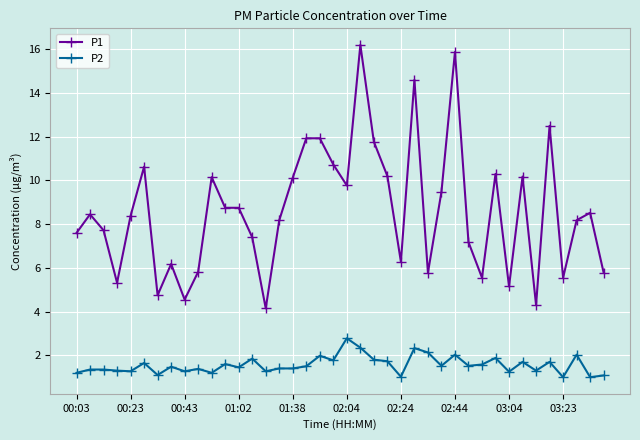

Which series has the largest total across all categories?

P1